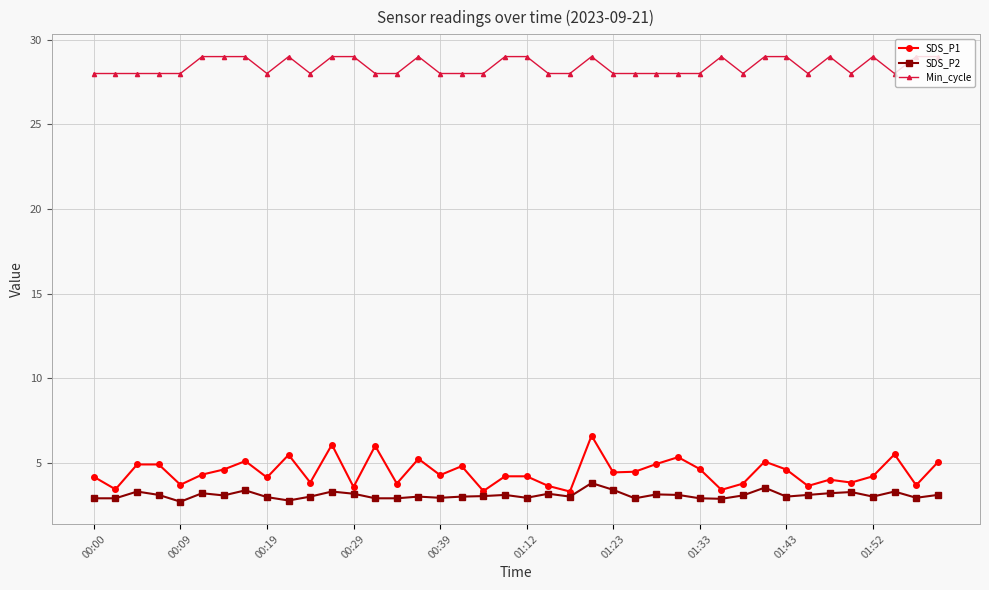

Which series has the largest range (max minus min)?

SDS_P1